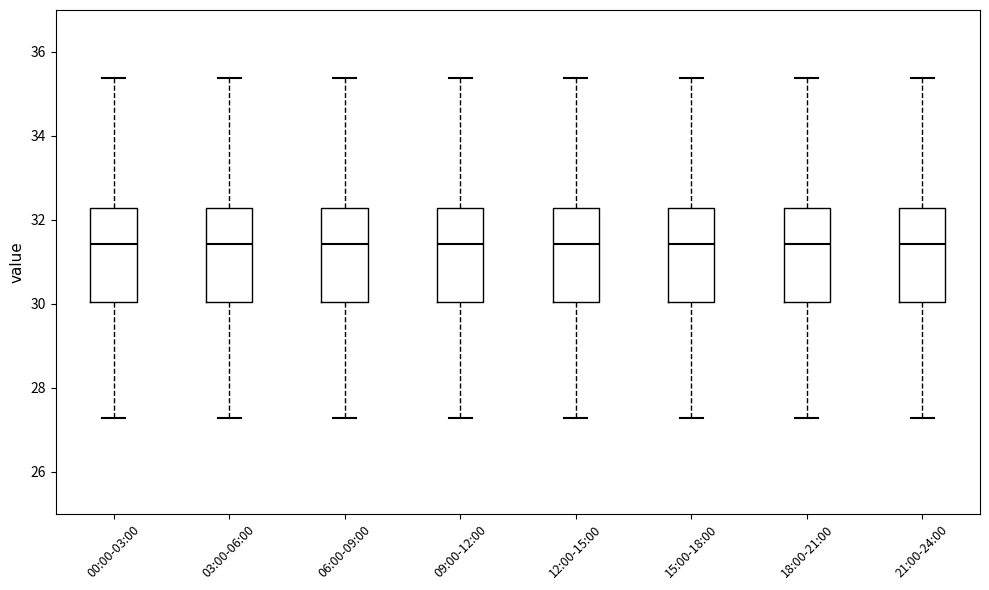

Reading left to right, read every box against the y-axis: the position of its median line, the range the box covers, and the ends of its whiskers. The values are not printed on the chart, so give them approximately, as read against the axis.

00:00-03:00: median 31.4, box 30.0 to 32.2, whiskers 27.2 to 35.4
03:00-06:00: median 31.4, box 30.0 to 32.2, whiskers 27.2 to 35.4
06:00-09:00: median 31.4, box 30.0 to 32.2, whiskers 27.2 to 35.4
09:00-12:00: median 31.4, box 30.0 to 32.2, whiskers 27.2 to 35.4
12:00-15:00: median 31.4, box 30.0 to 32.2, whiskers 27.2 to 35.4
15:00-18:00: median 31.4, box 30.0 to 32.2, whiskers 27.2 to 35.4
18:00-21:00: median 31.4, box 30.0 to 32.2, whiskers 27.2 to 35.4
21:00-24:00: median 31.4, box 30.0 to 32.2, whiskers 27.2 to 35.4